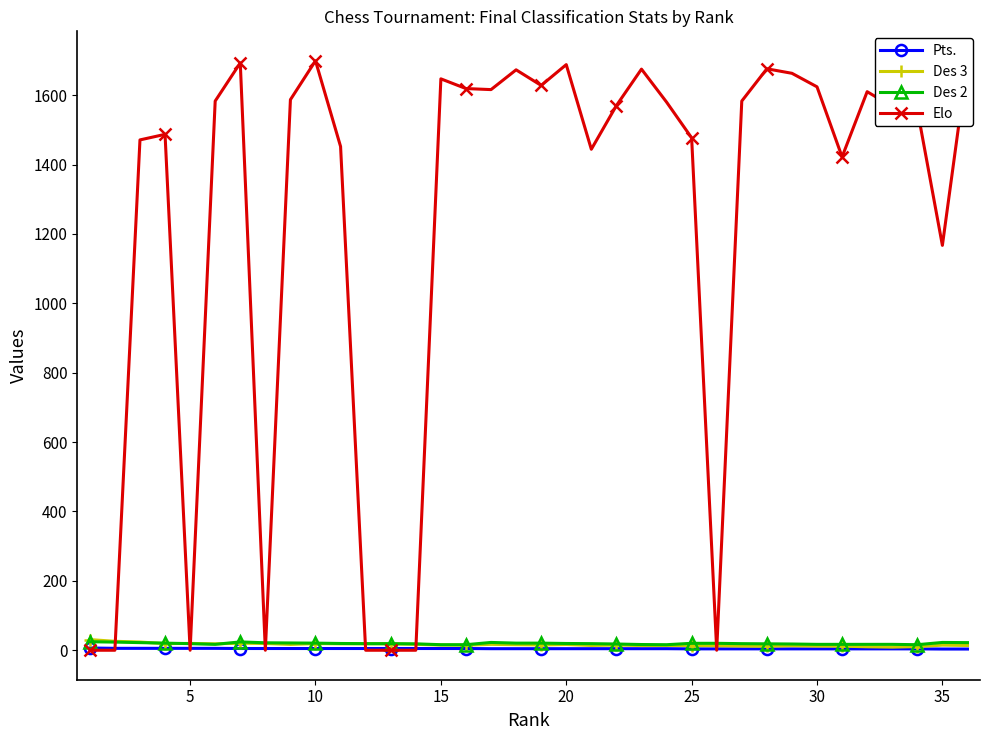

At how many categories does at least one series exceed 1029?

28